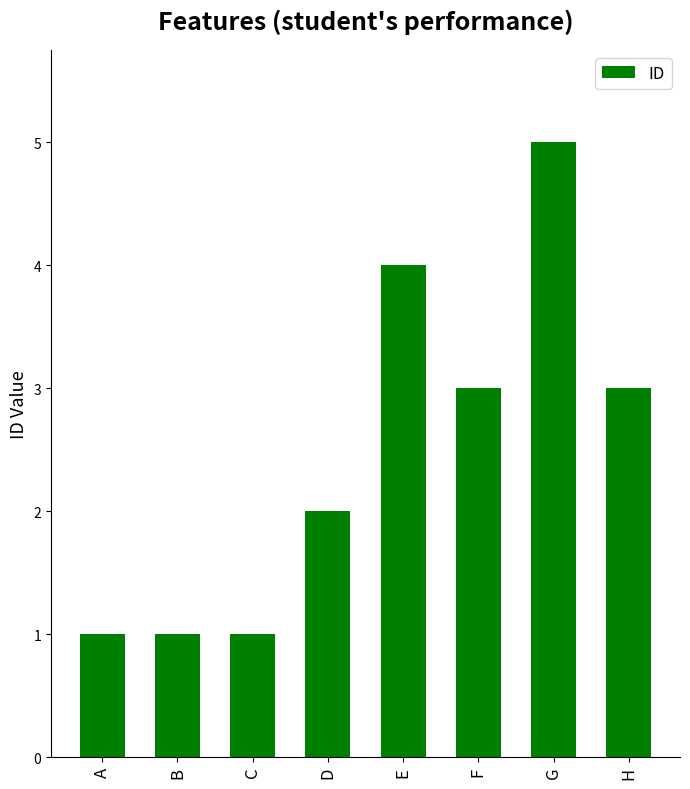

What is the value of the 2nd bar from the left?

1